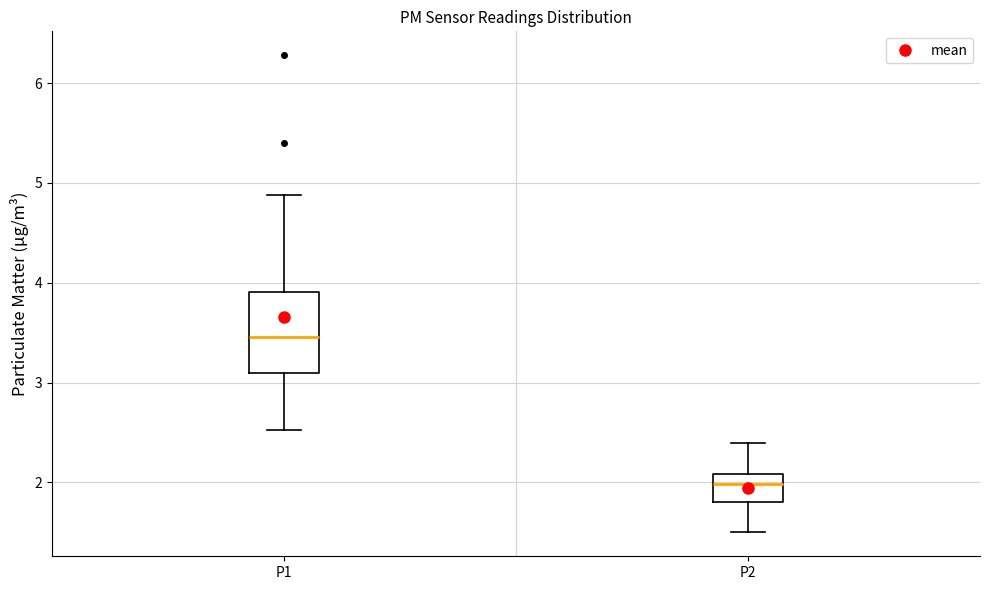

Which box's median line is the lowest?

P2